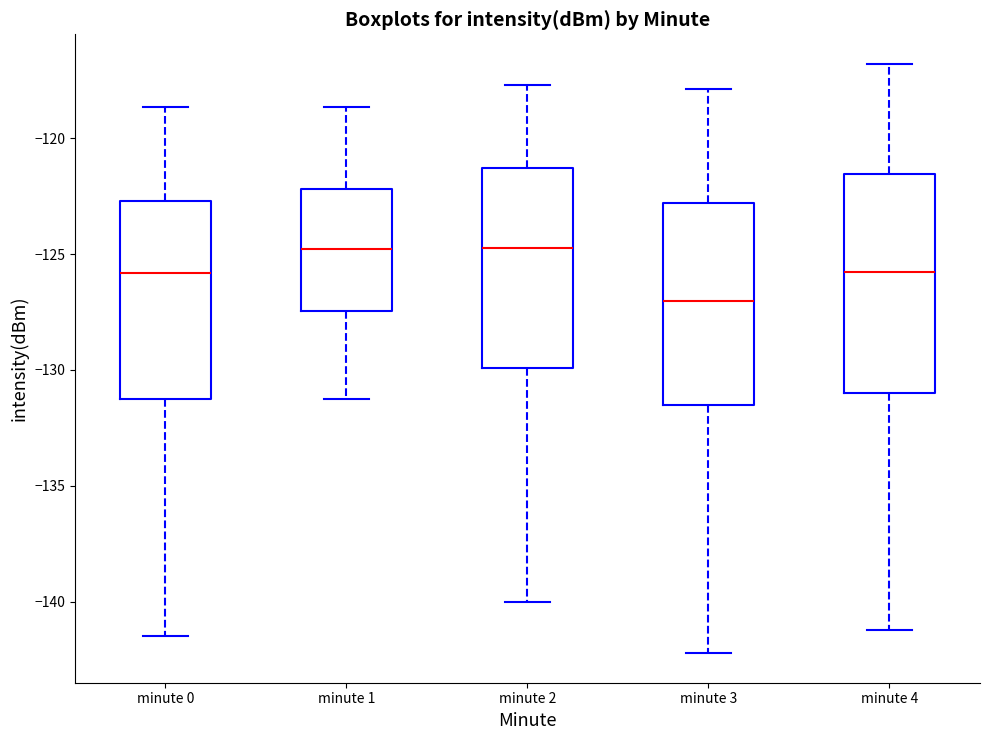

Reading left to right, read every box against the y-axis: the position of its median line, the range the box covers, and the ends of its whiskers. The values are not printed on the chart, so give them approximately, as read against the axis.

minute 0: median -126.0, box -131.0 to -122.5, whiskers -141.5 to -118.5
minute 1: median -125.0, box -127.5 to -122.0, whiskers -131.0 to -118.5
minute 2: median -124.5, box -130.0 to -121.5, whiskers -140.0 to -117.5
minute 3: median -127.0, box -131.5 to -123.0, whiskers -142.0 to -118.0
minute 4: median -126.0, box -131.0 to -121.5, whiskers -141.0 to -117.0